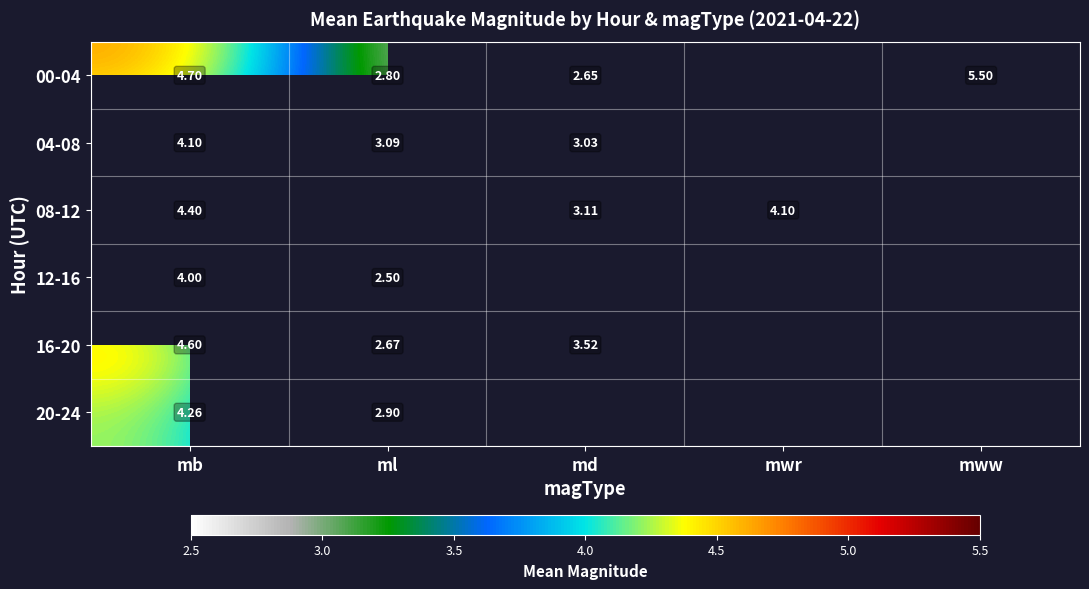

At which category does the chart reach its minimum across all series?

ml